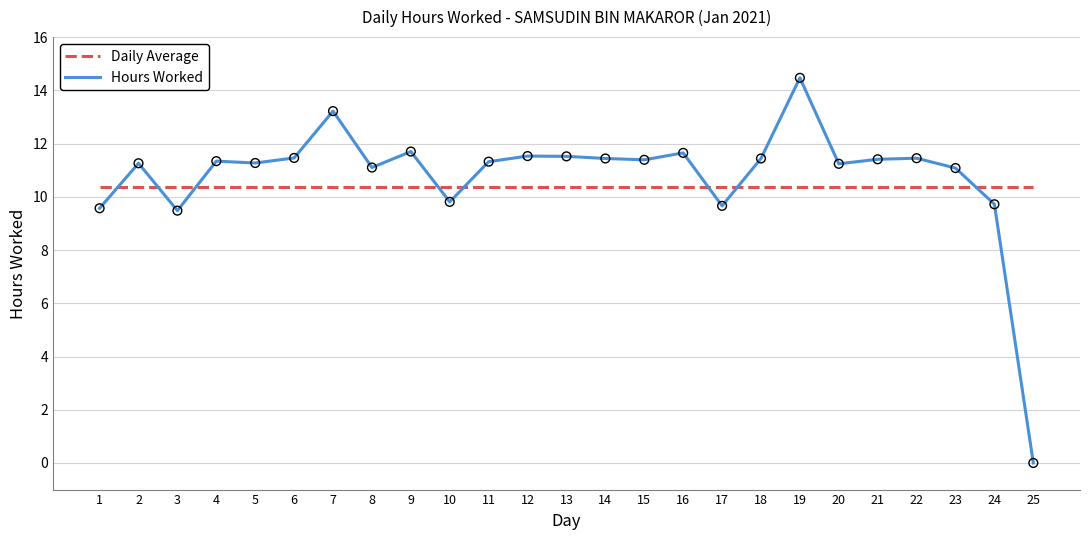

Is the value of Daily Average at 5 greater than the value of Hours Worked at 16?

No